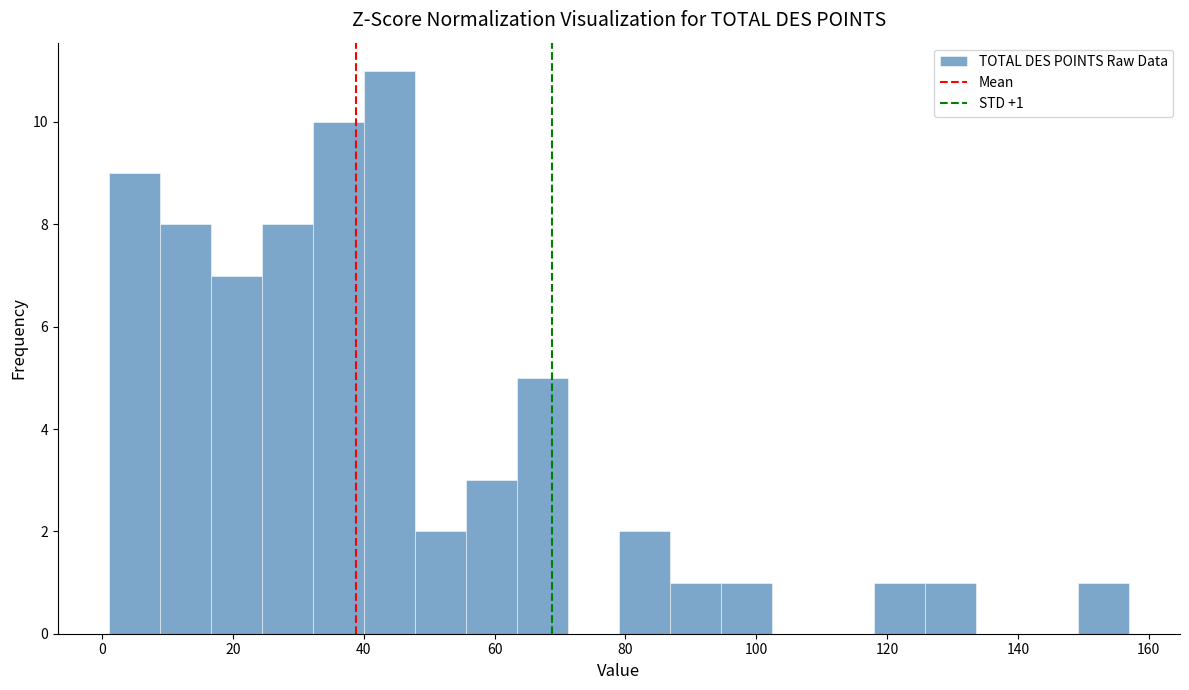

Read against the x-axis, roughly where is the centre of the tallest bar?

44